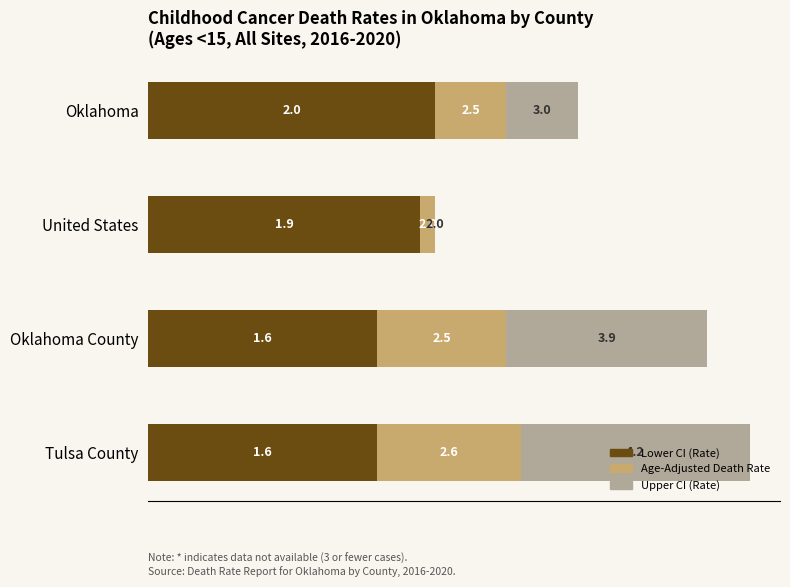

Is it true that Lower CI (Rate) equals 1.9 at United States?

True